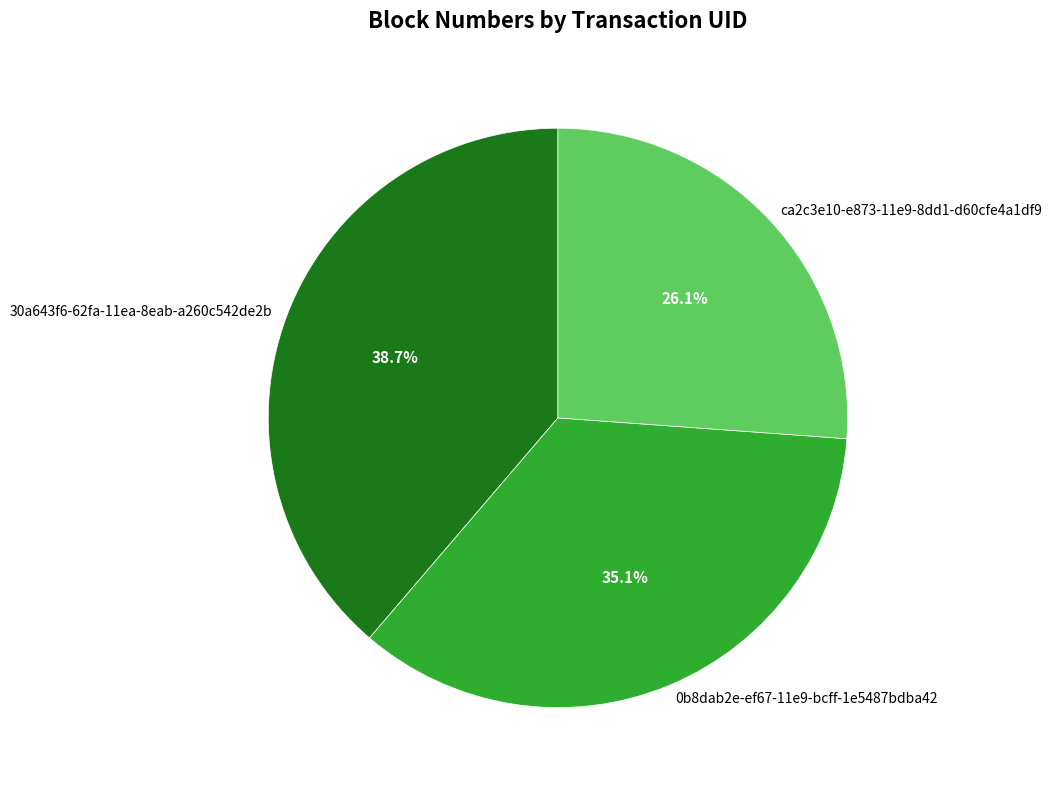

To the nearest percent, what is the average slice percentage?

33%